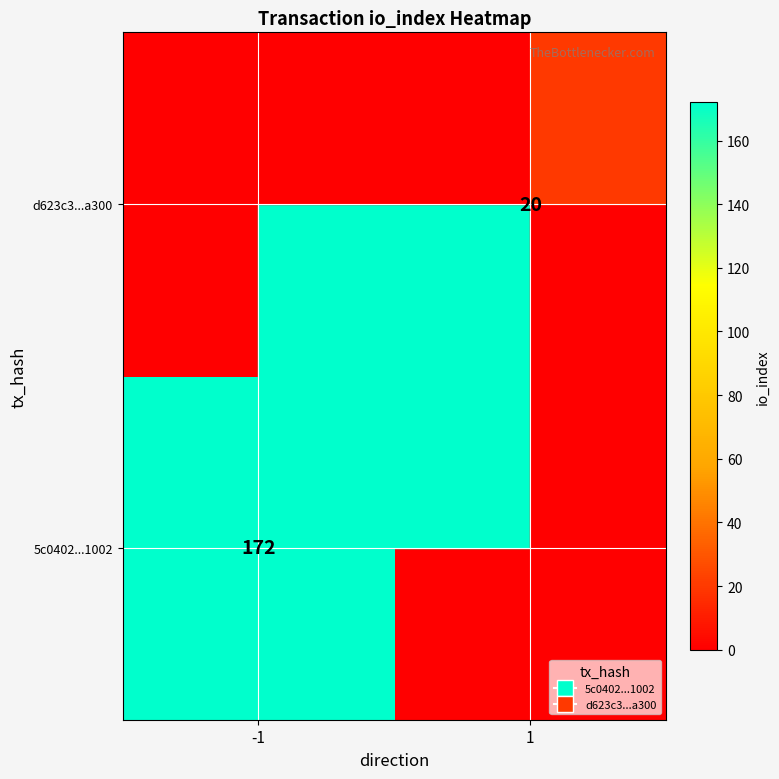

True or false: 5c0402...1002 has a value of 172 at -1.

True